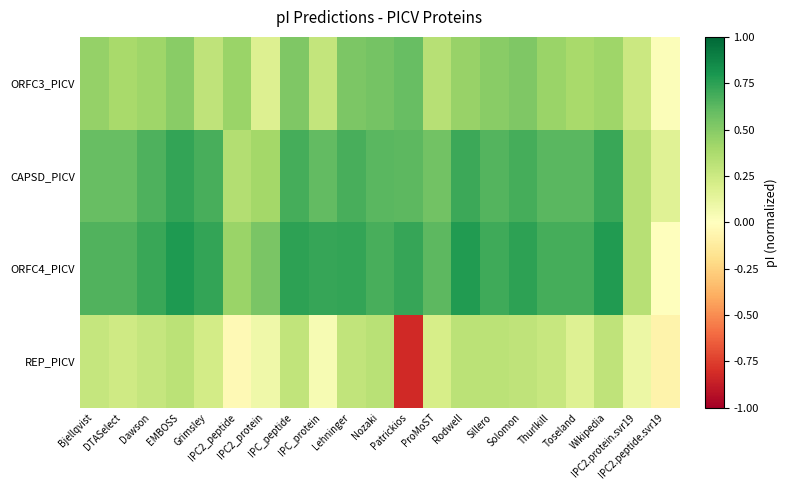

Between Nozaki and IPC2_protein, which is larger?

Nozaki